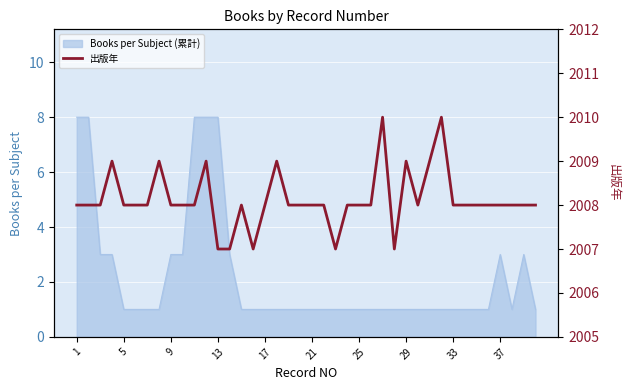

What is the maximum value for Books per Subject (累計)?

8